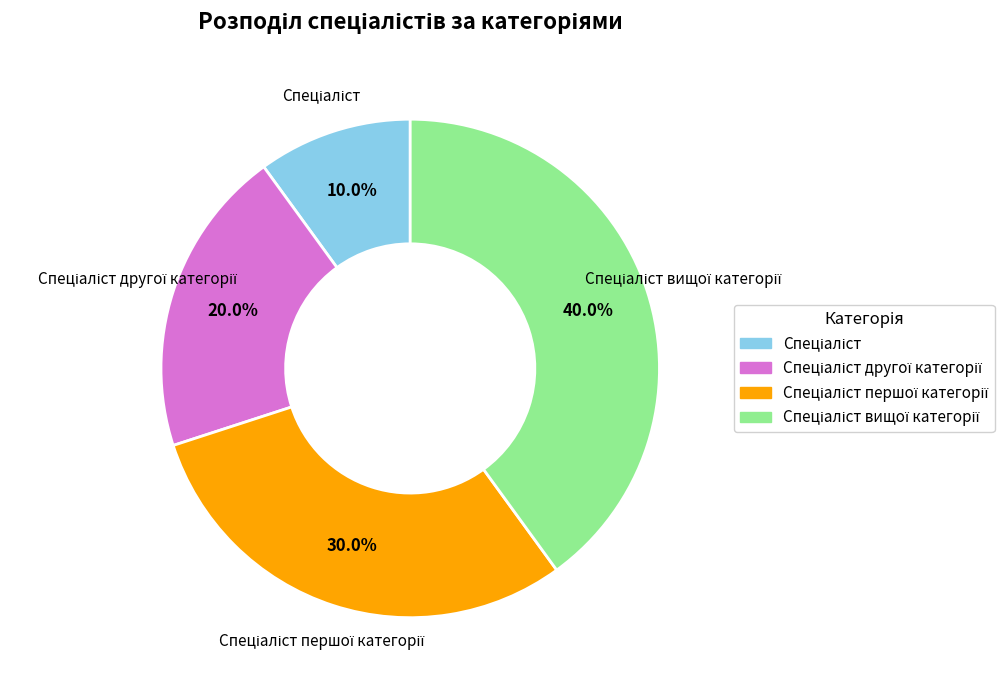

Is there a majority slice in this chart?

No